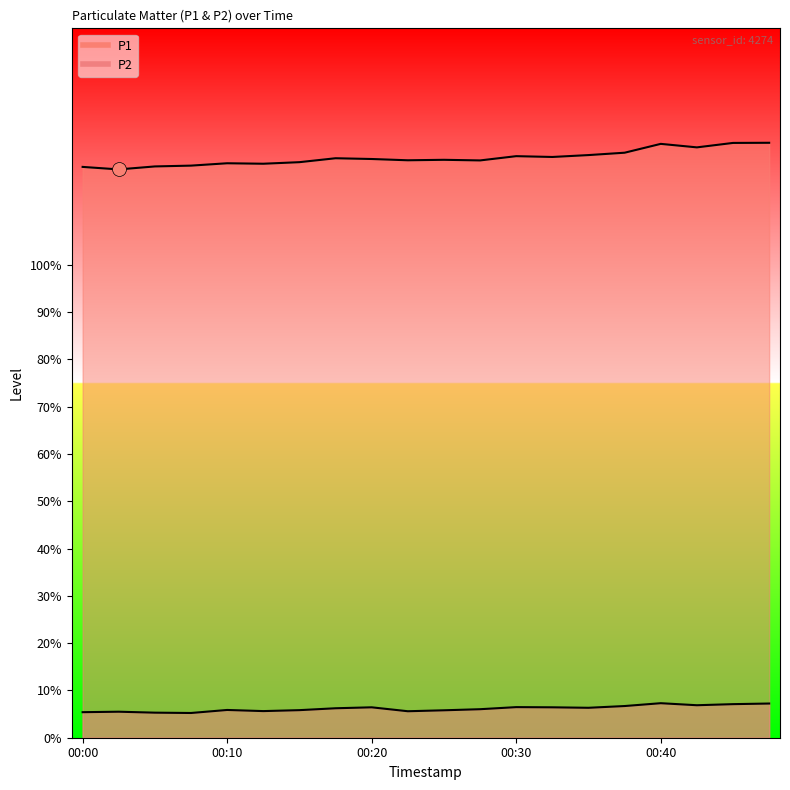

Count the number of data series in this chart.

2